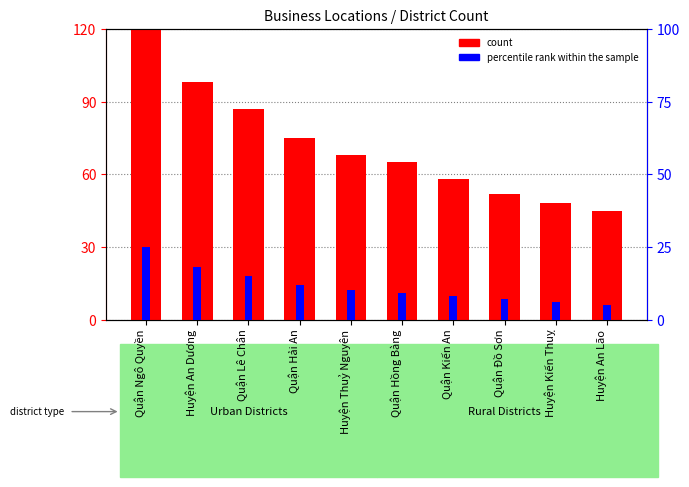

Which category has the lowest value across all series?

Huyện An Lão